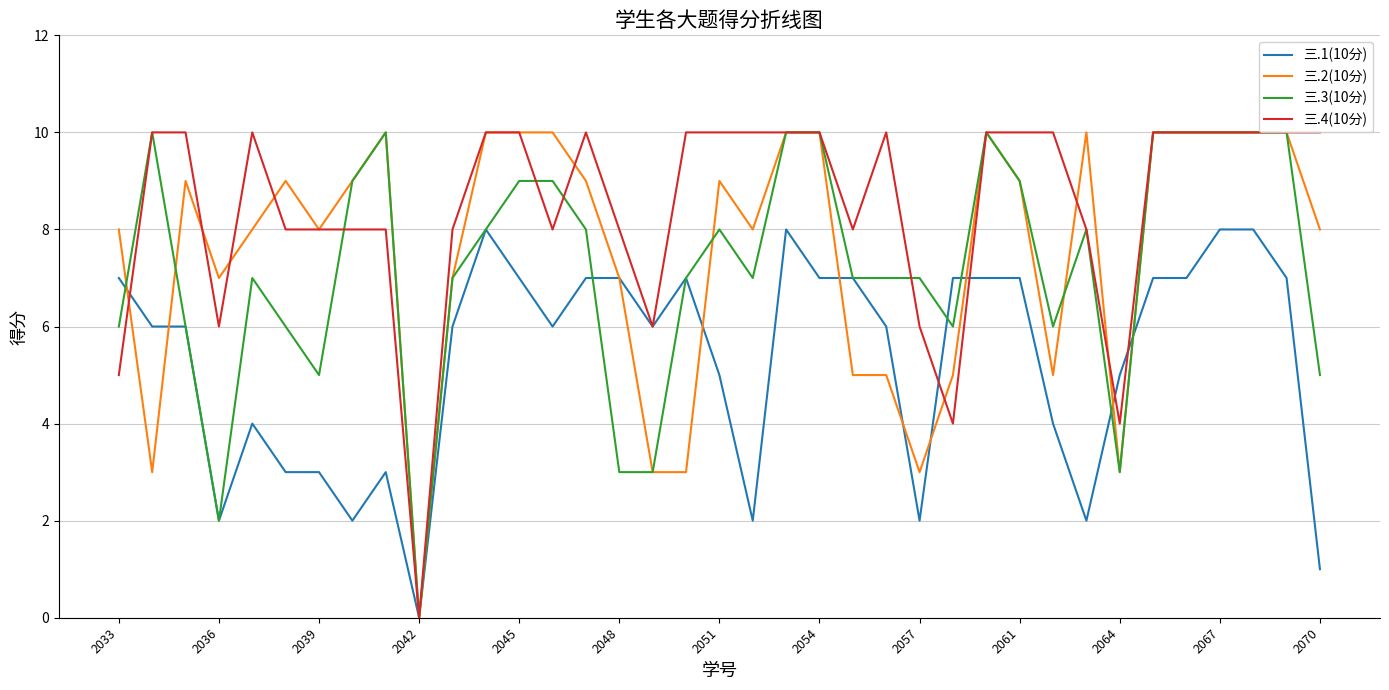

How many values in 三.1(10分) are above zero?

36